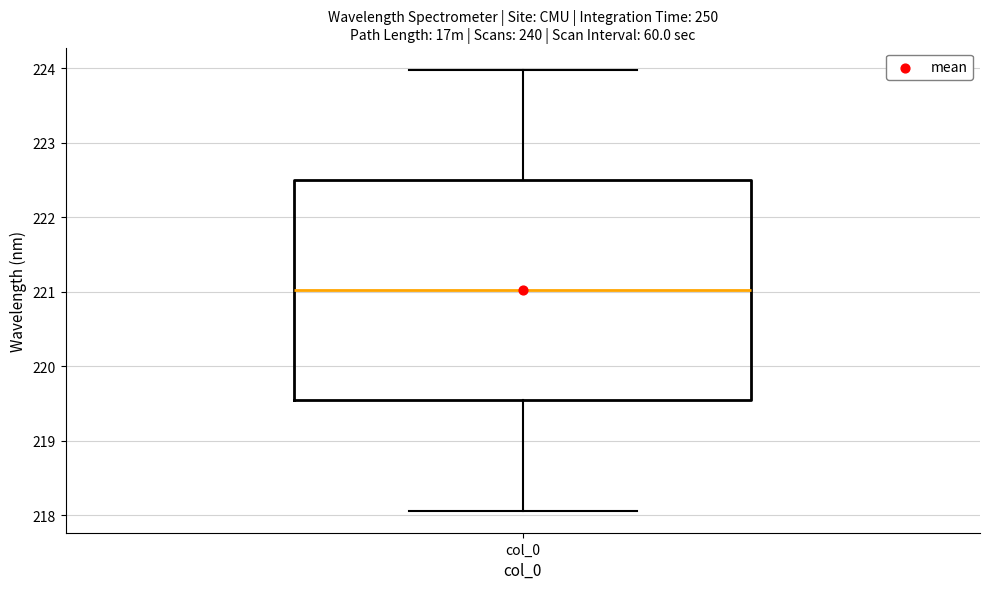

Read this box plot against the y-axis: the position of the median line, the range covered by the box, and the ends of both whiskers. The values are not printed on the chart, so give them approximately, as read against the axis.

median 221.0, box 219.5 to 222.5, whiskers 218.1 to 224.0